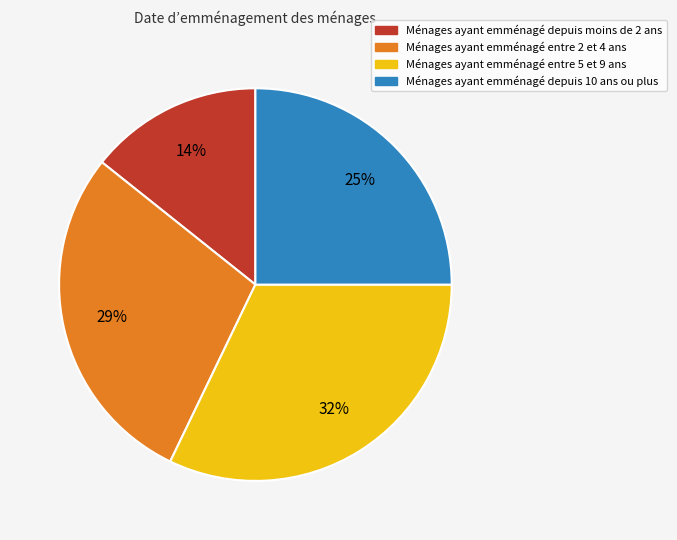

Is there a majority slice in this chart?

No